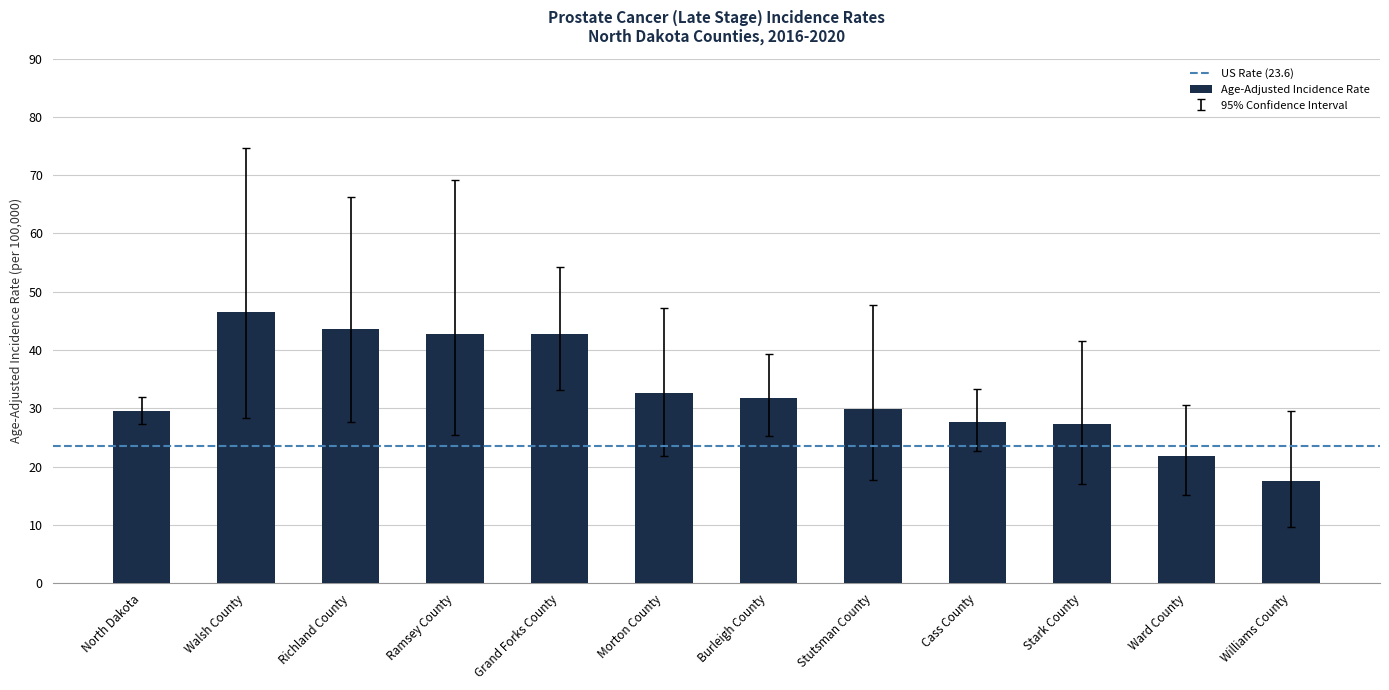

What position from the right is Stutsman County?

5